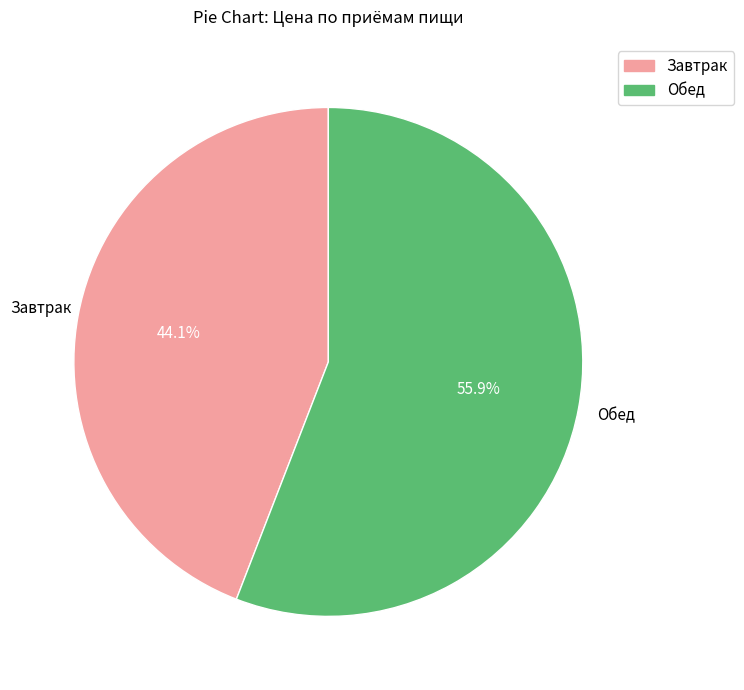

Is Завтрак the majority of the pie?

No